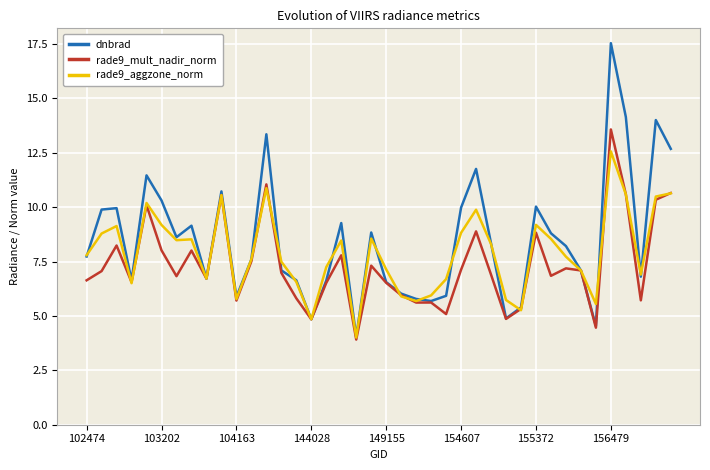

What is the minimum value shown in the chart?

3.9